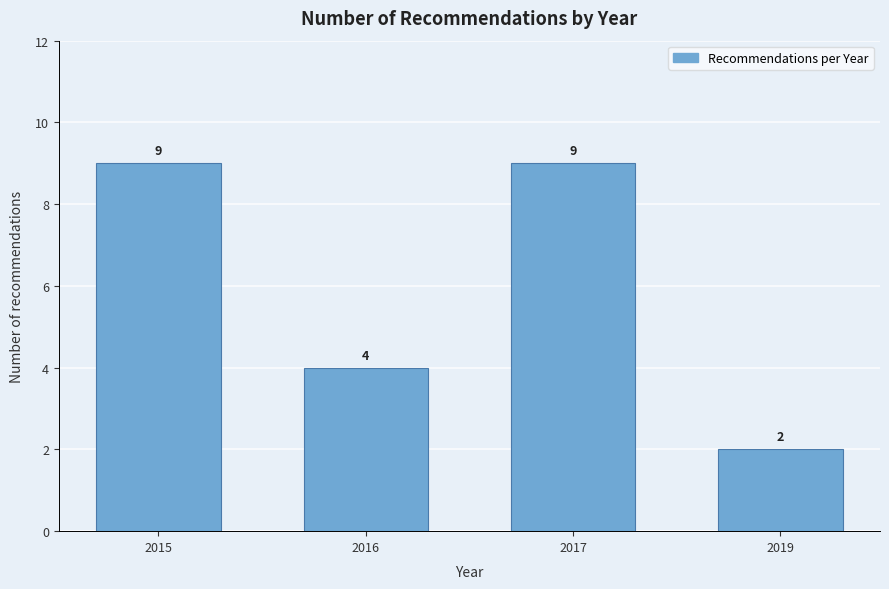

Reading right to left, list all the values displayed in this chart.

2	9	4	9